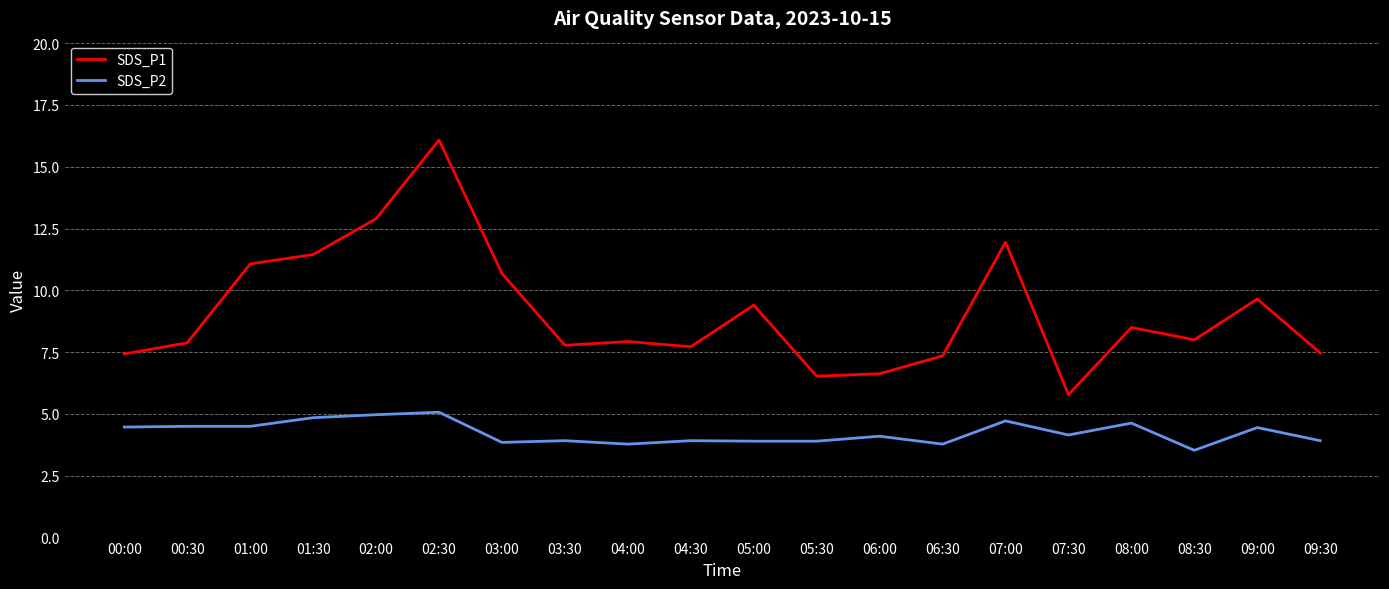

At which label does SDS_P1 reach its peak?

02:30